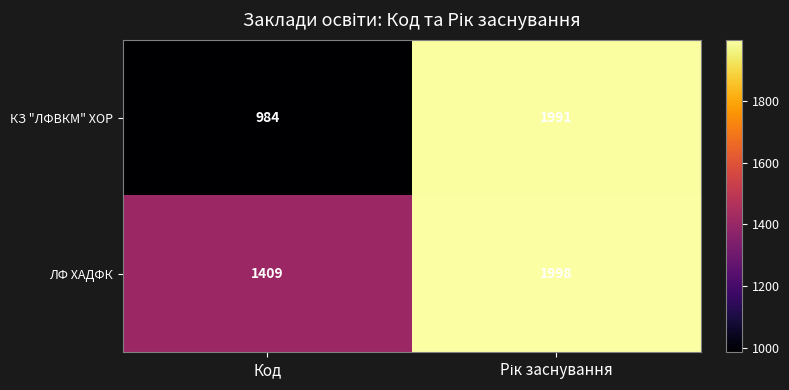

What is the difference between the maximum and minimum values in the КЗ "ЛФВКМ" ХОР series?

1007